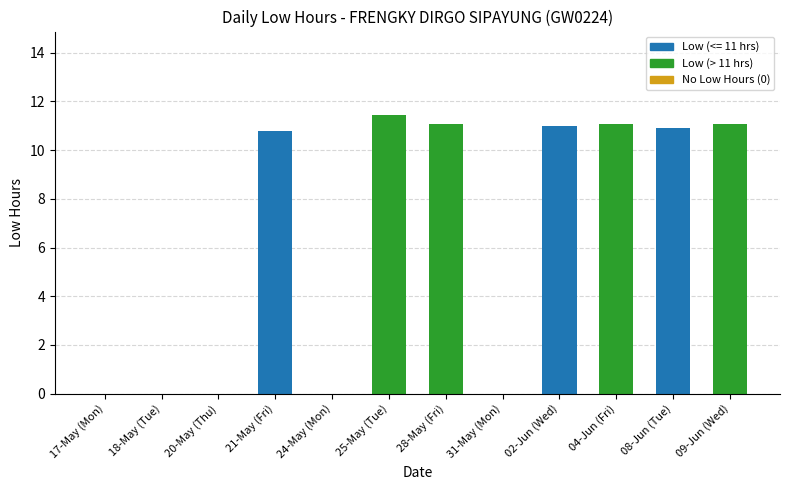

What is the average value?

6.4